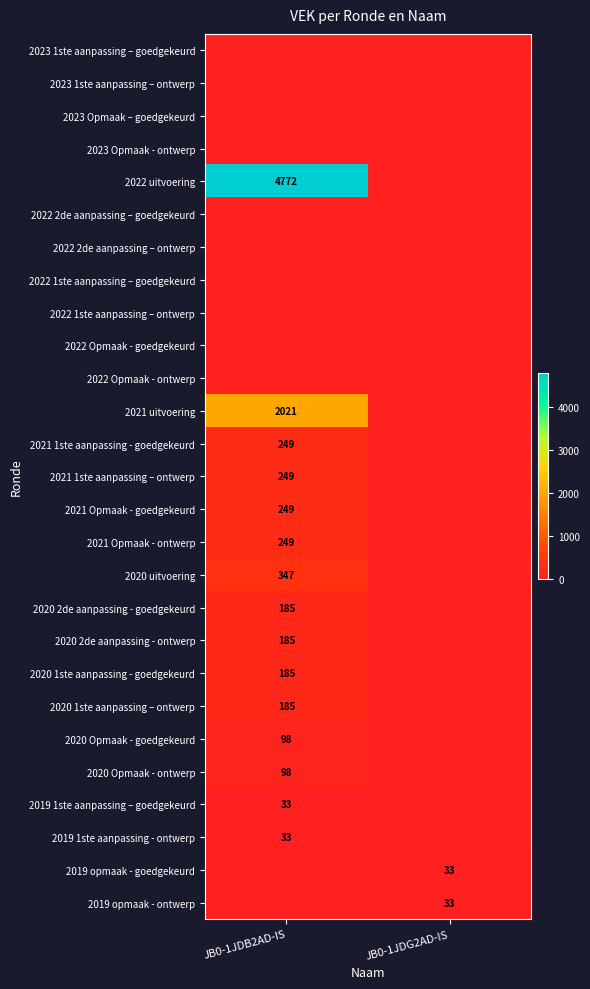

Is it true that 2021 uitvoering equals 2021 at JB0-1JDB2AD-IS?

True